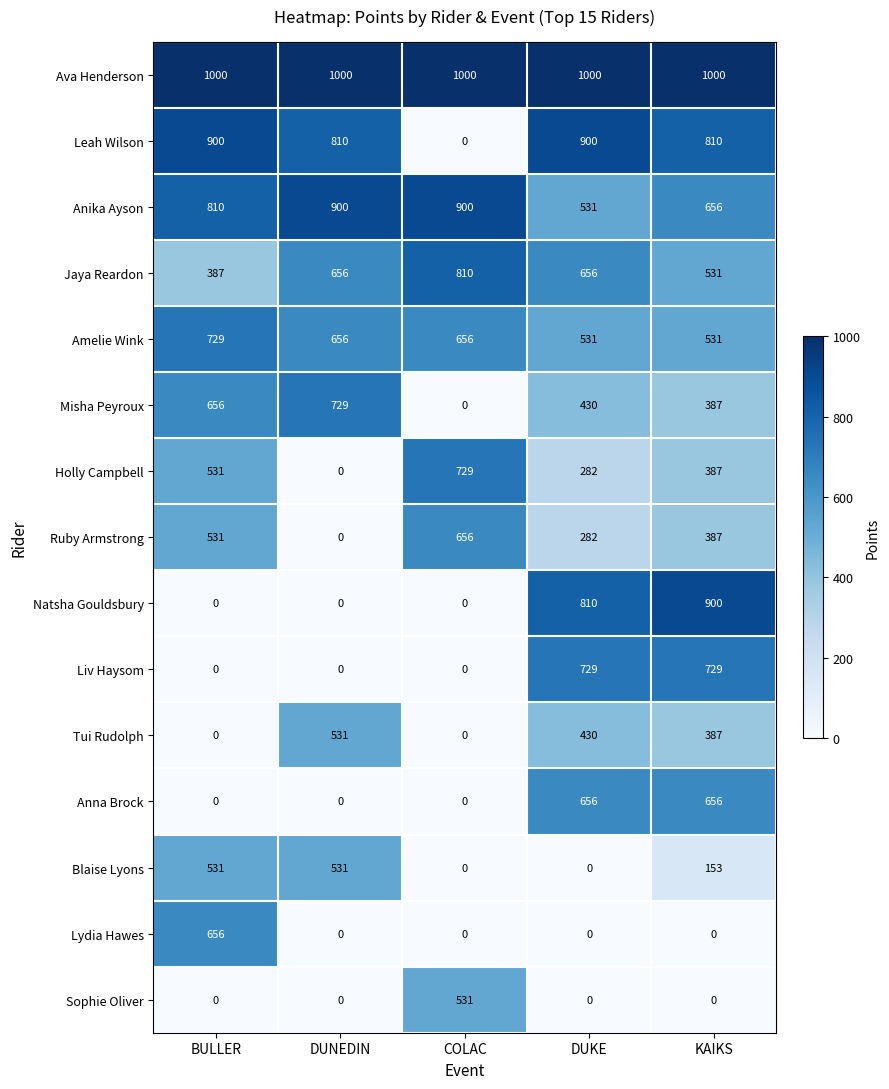

Between BULLER and COLAC, which series saw the biggest shift?

Leah Wilson